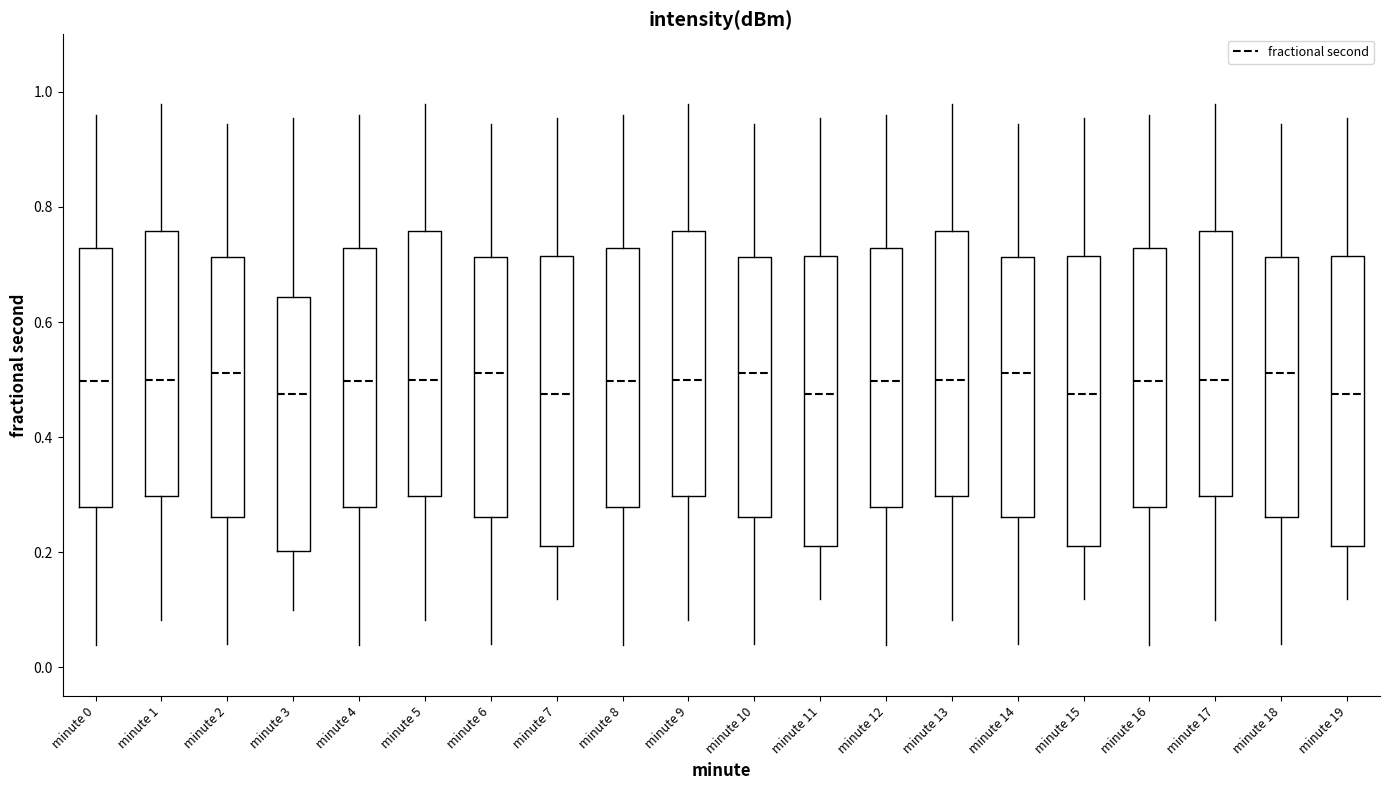

Where is the lower edge of the box for minute 18 on the y-axis? The values are not printed on the chart, so give them approximately, as read against the axis.

0.26